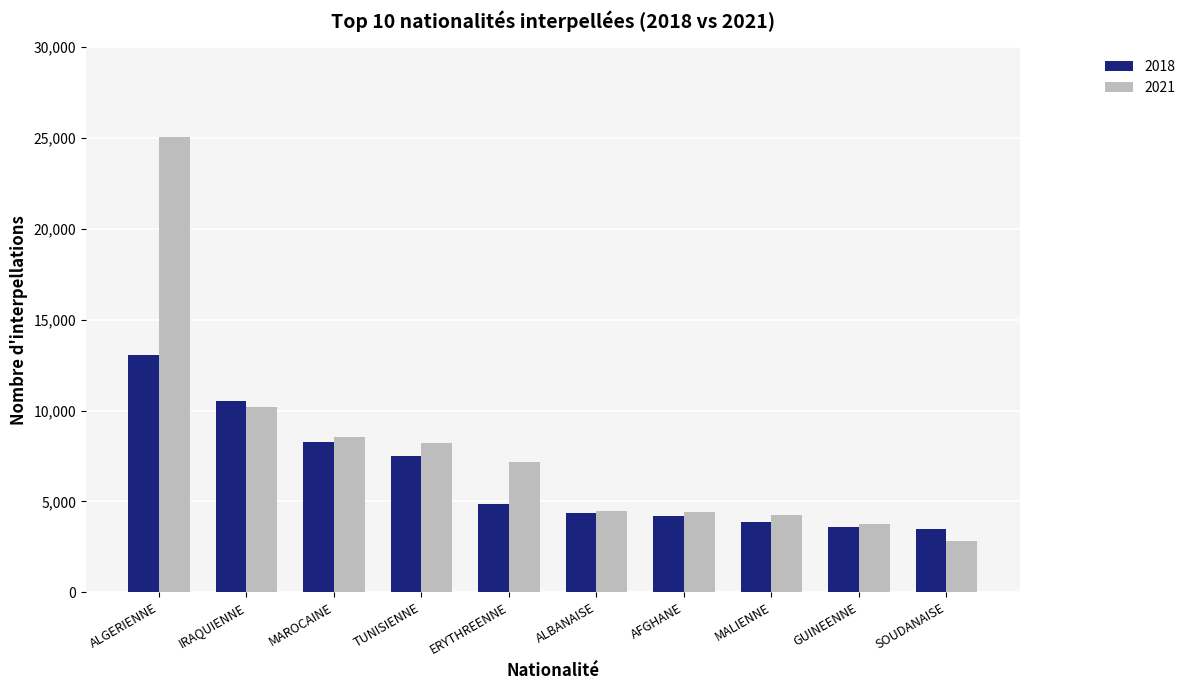

Between ALGERIENNE and MALIENNE, which series saw the biggest shift?

2021